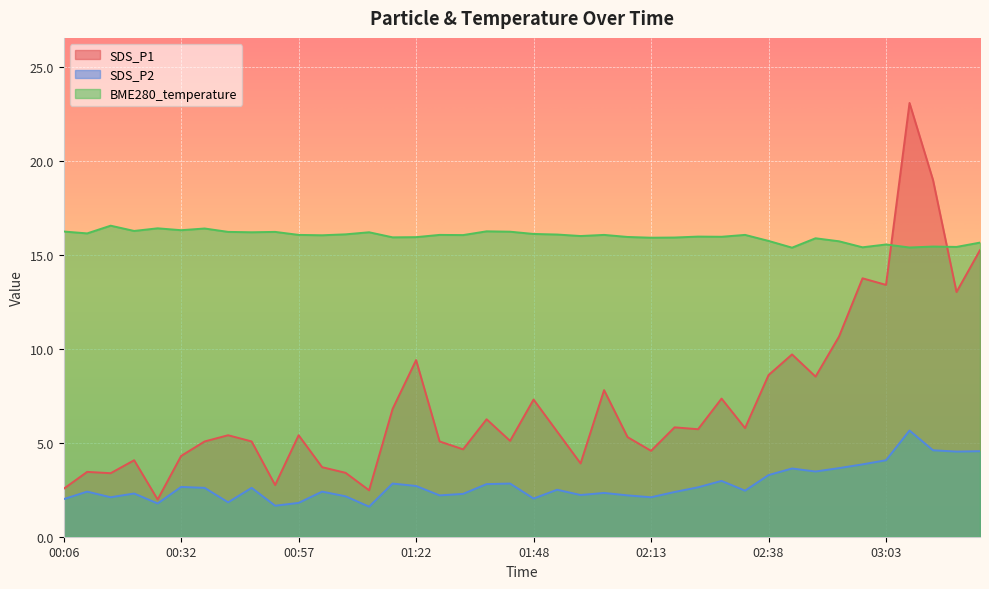

What is the difference between the SDS_P1 values at 01:17 and 00:42?

1.4